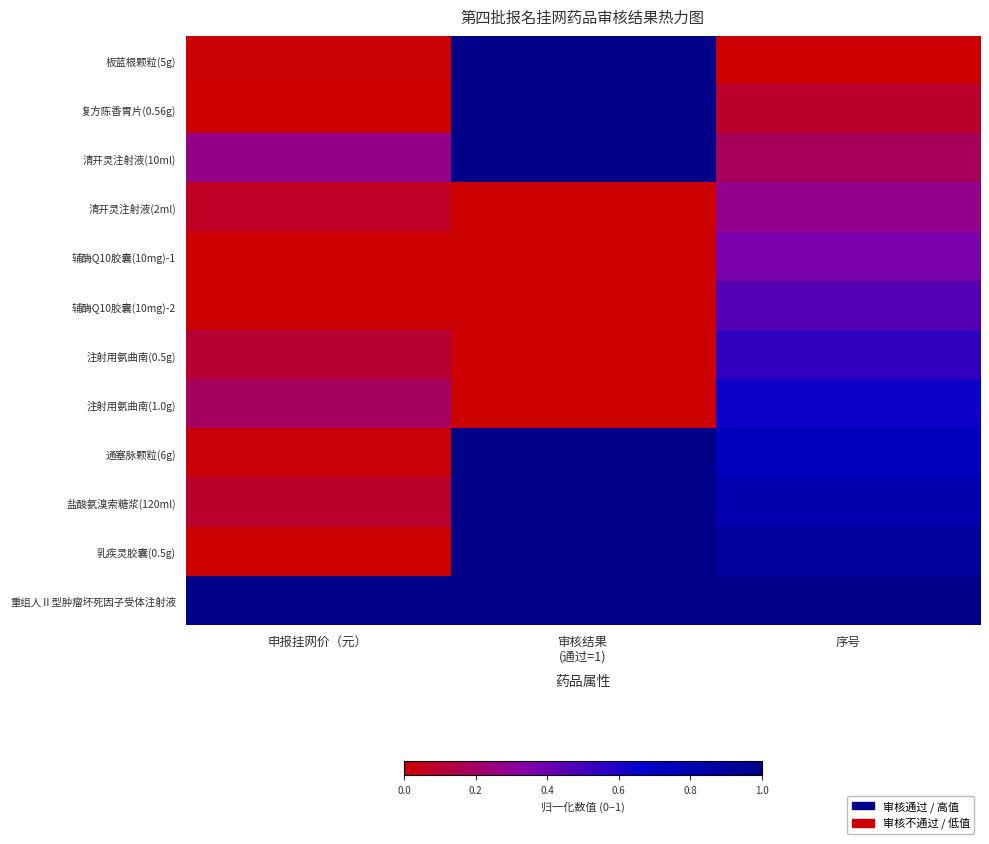

At which category is the sum across all series the highest?

审核结果
(通过=1)